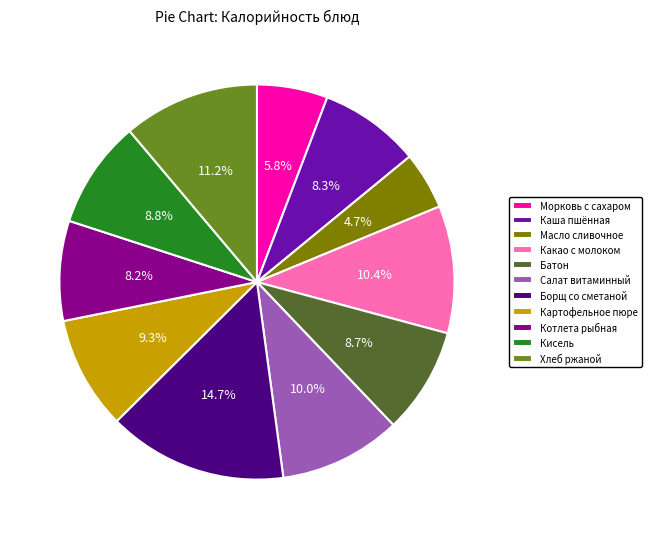

Which category has the smallest portion of the pie?

Масло сливочное